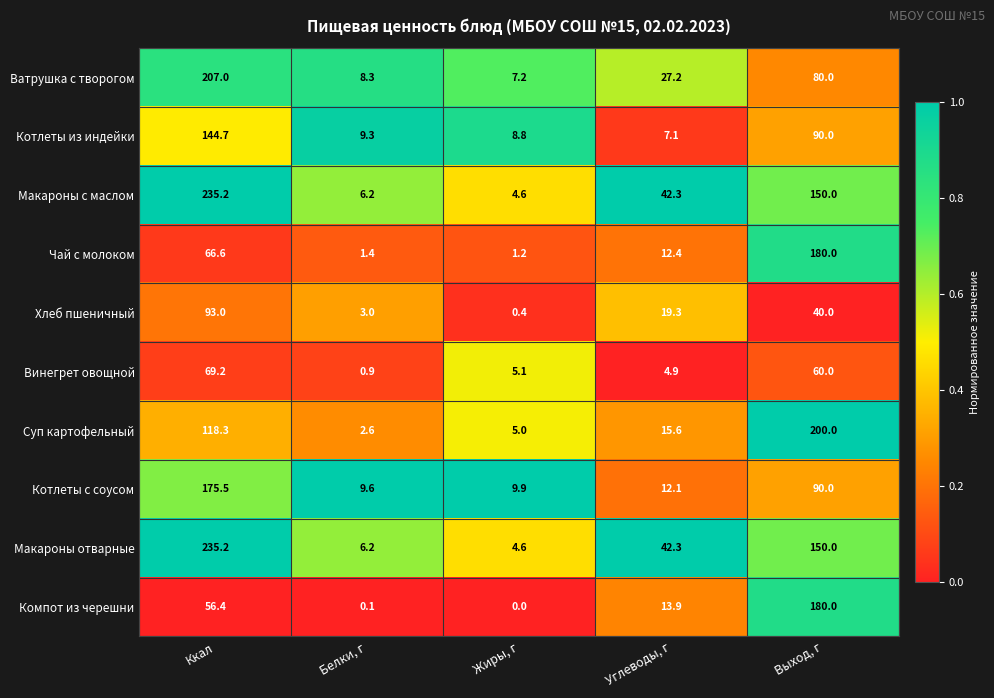

Rank the categories by Хлеб пшеничный value from lowest to highest.

Жиры, г, Белки, г, Углеводы, г, Выход, г, Ккал